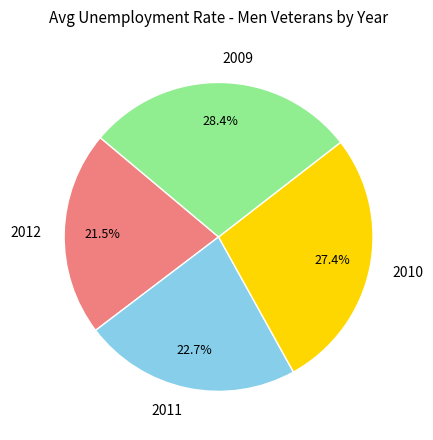

What is the ratio of the value at 2012 to the value at 2010?

0.8